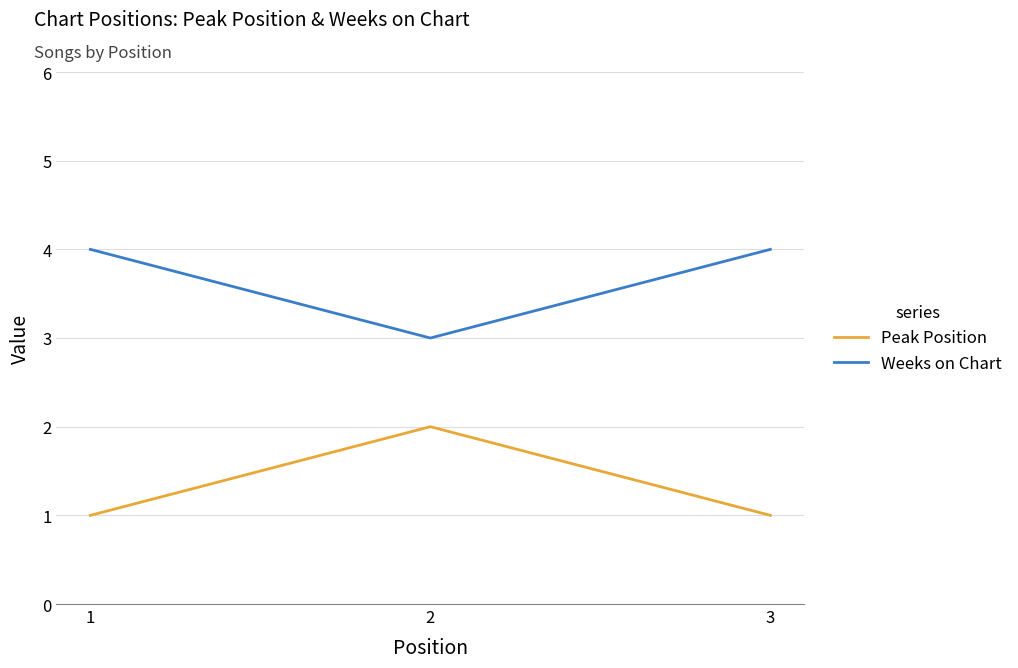

What is the total value across all series at 1?

5